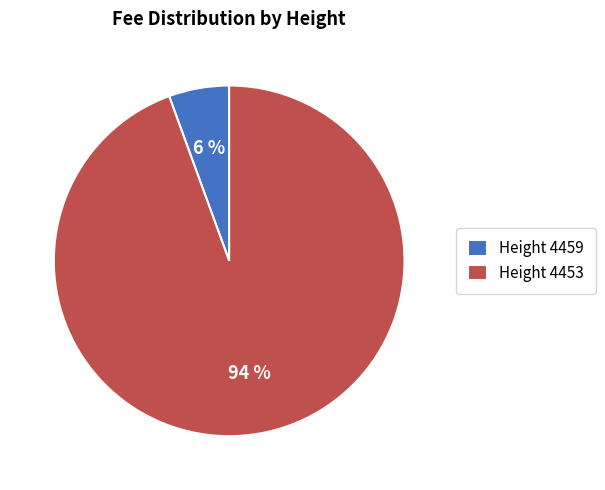

How many segments does this pie chart have?

2